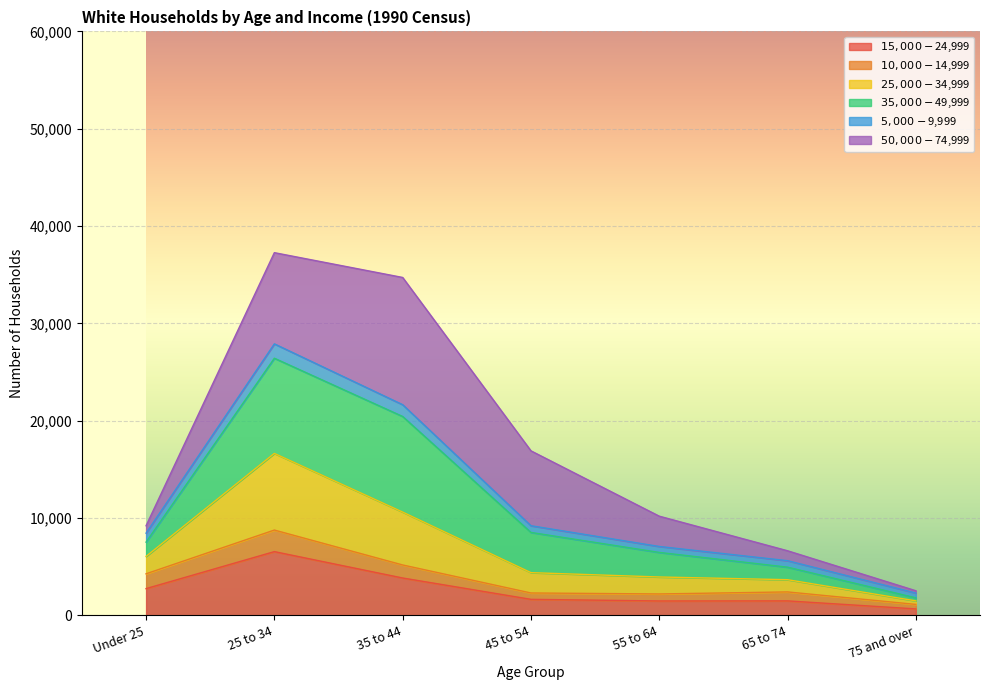

What is the total value across all series at 25 to 34?

37269